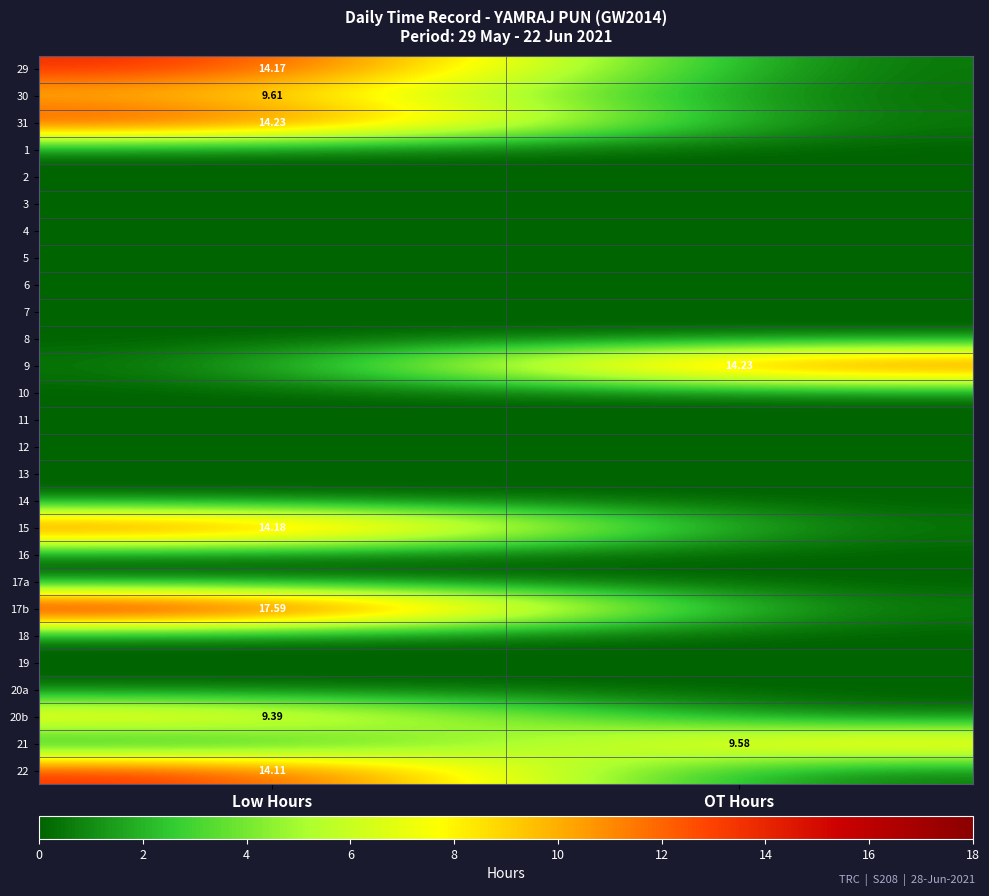

Between Low Hours and OT Hours, which is larger?

Low Hours